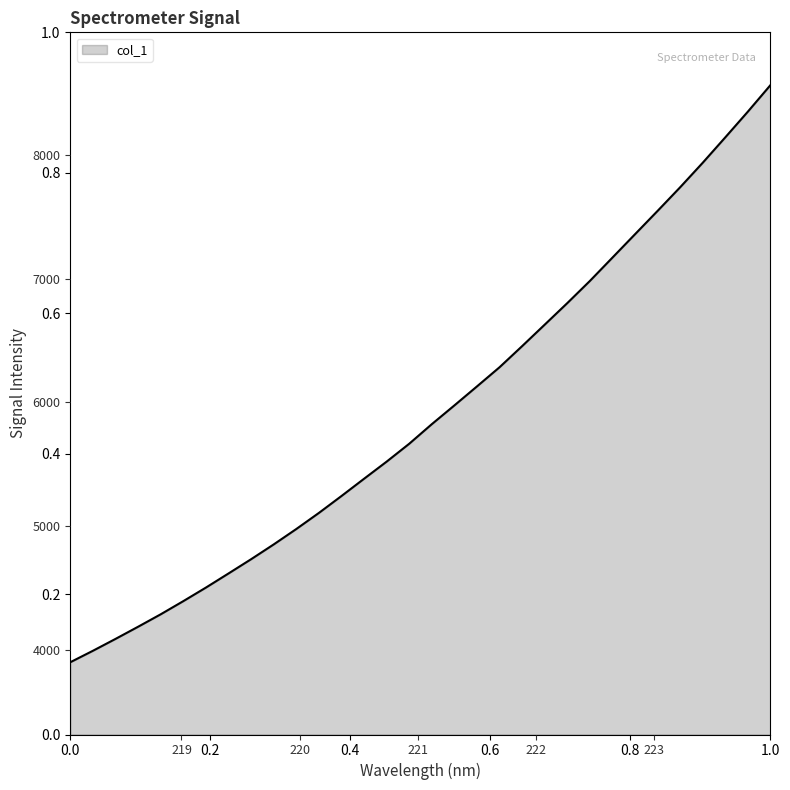

What is the difference between the maximum and minimum values?

4668.0